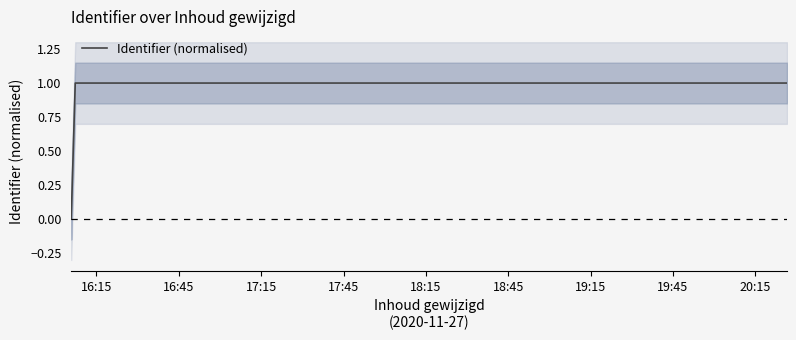

What is the maximum value for Identifier (normalised)?

1.0